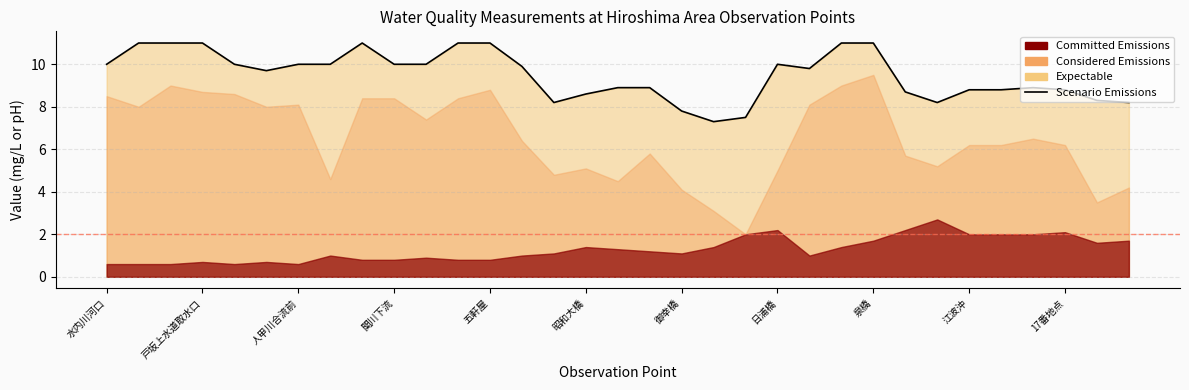

Between 日浦橋 and 11, which is larger?

11